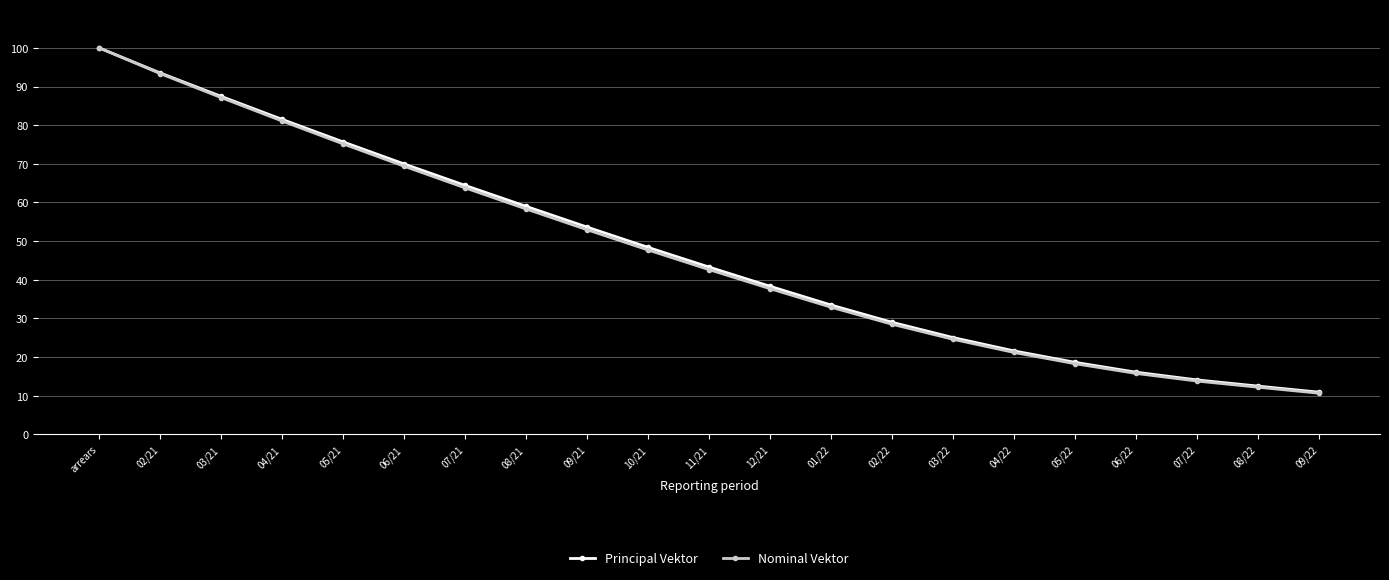

At which label is Principal Vektor closest to 55?

09/21